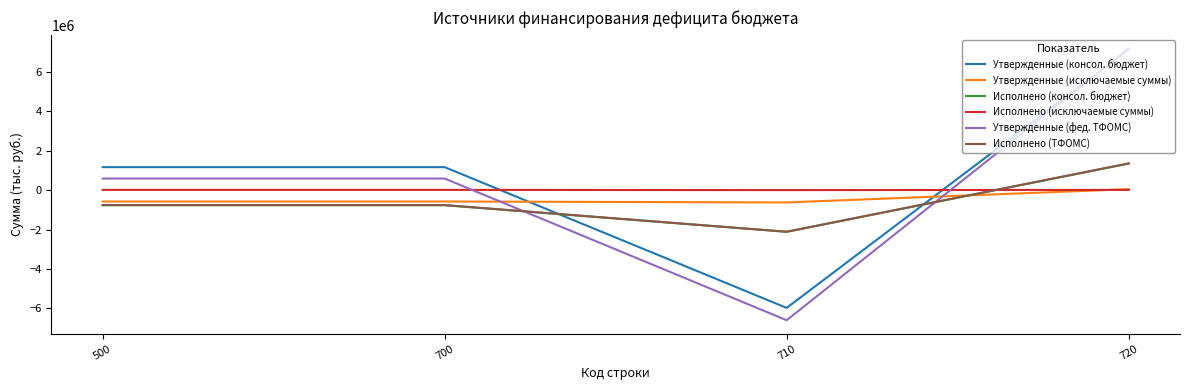

True or false: Утвержденные (исключаемые суммы) has a value of -578667.0 at 700.

True